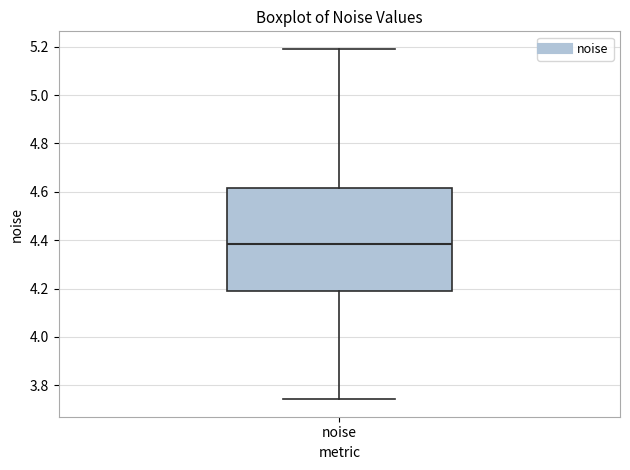

Read this box plot against the y-axis: the position of the median line, the range covered by the box, and the ends of both whiskers. The values are not printed on the chart, so give them approximately, as read against the axis.

median 4.38, box 4.18 to 4.62, whiskers 3.74 to 5.20